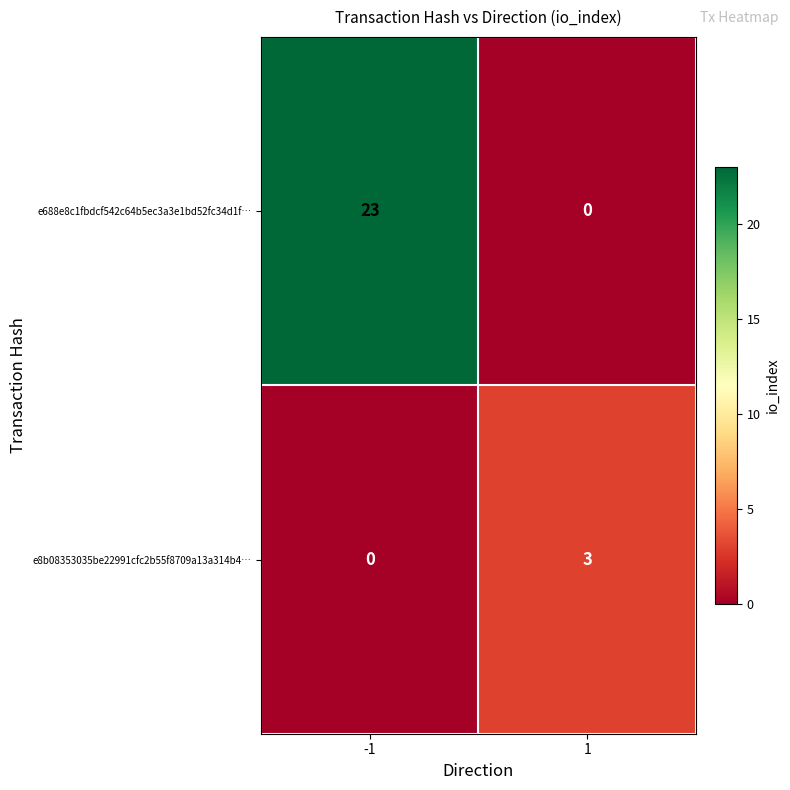

What is the sum of all e8b08353035be22991cfc2b55f8709a13a314b4… values?

3